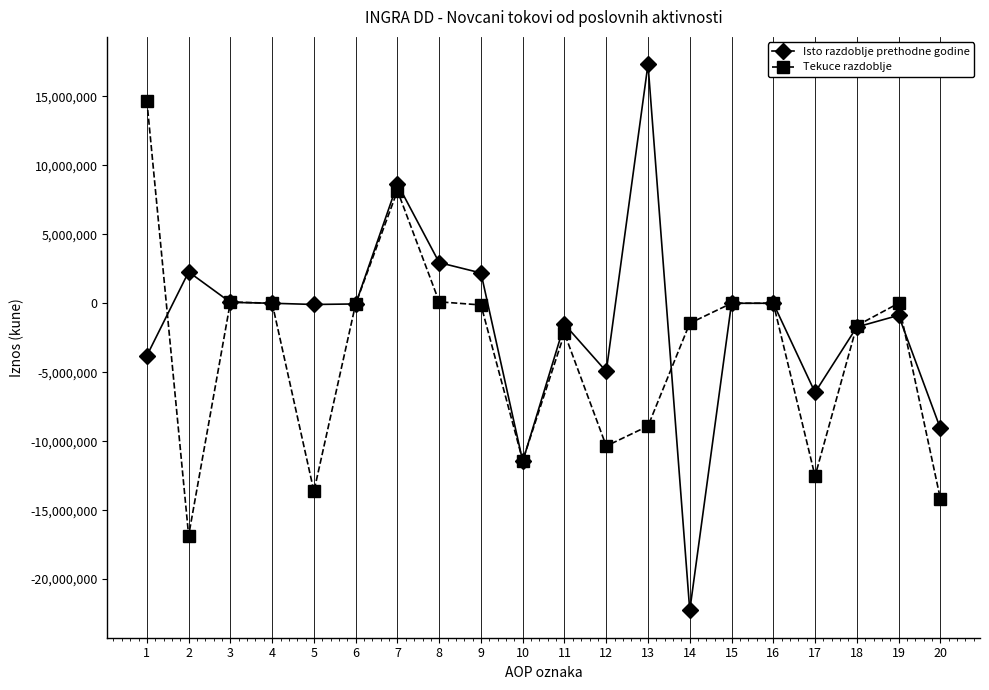

What are all the series names shown in the legend?

Isto razdoblje prethodne godine, Tekuce razdoblje